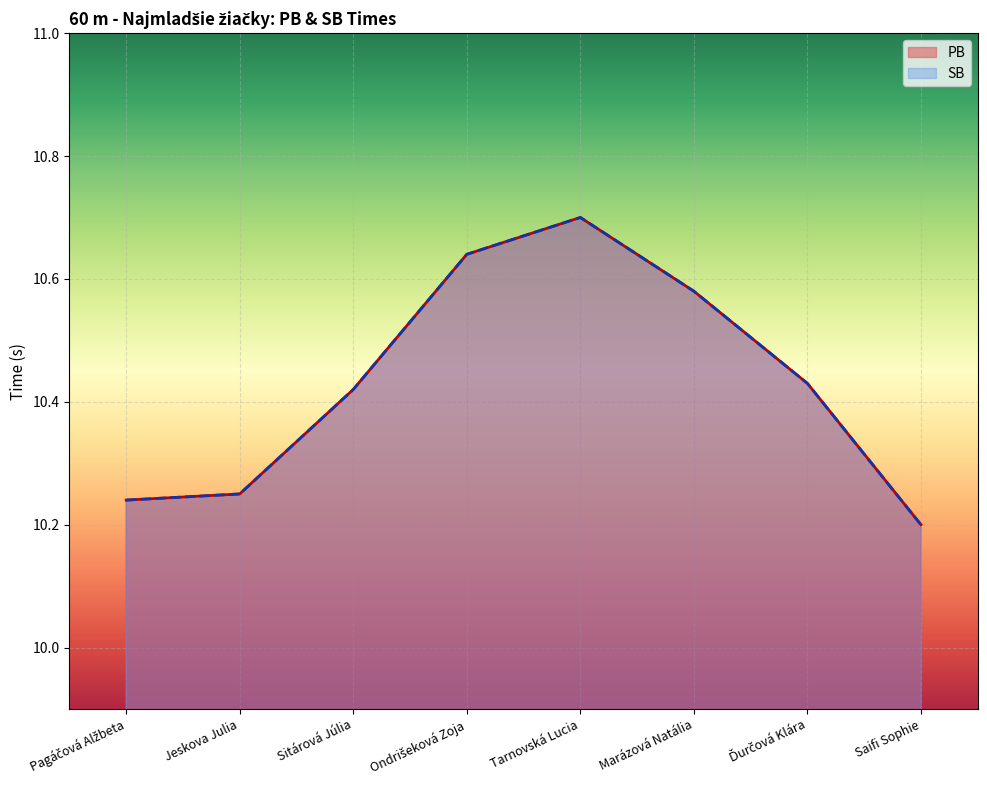

How many PB values are between 10 and 11?

8